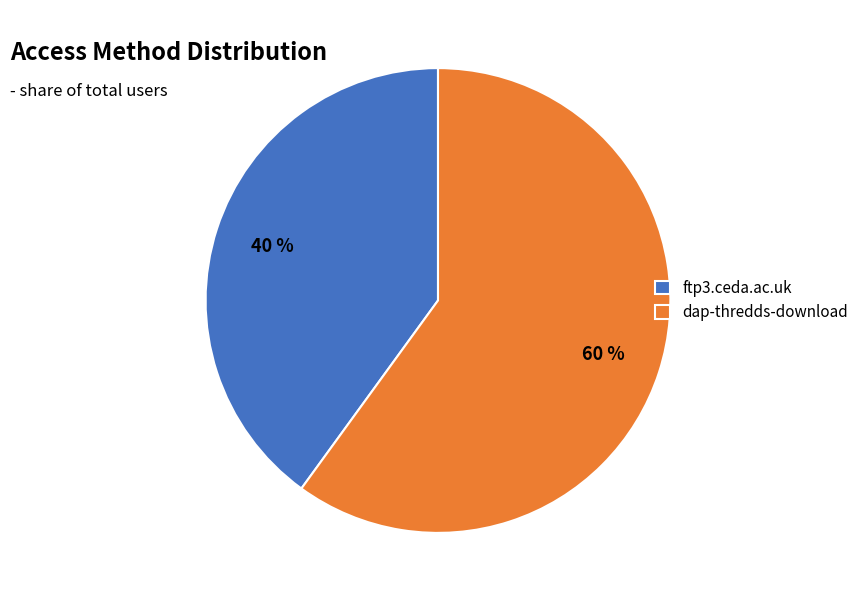

Approximately how many times larger is the value at ftp3.ceda.ac.uk compared to dap-thredds-download?

0.7